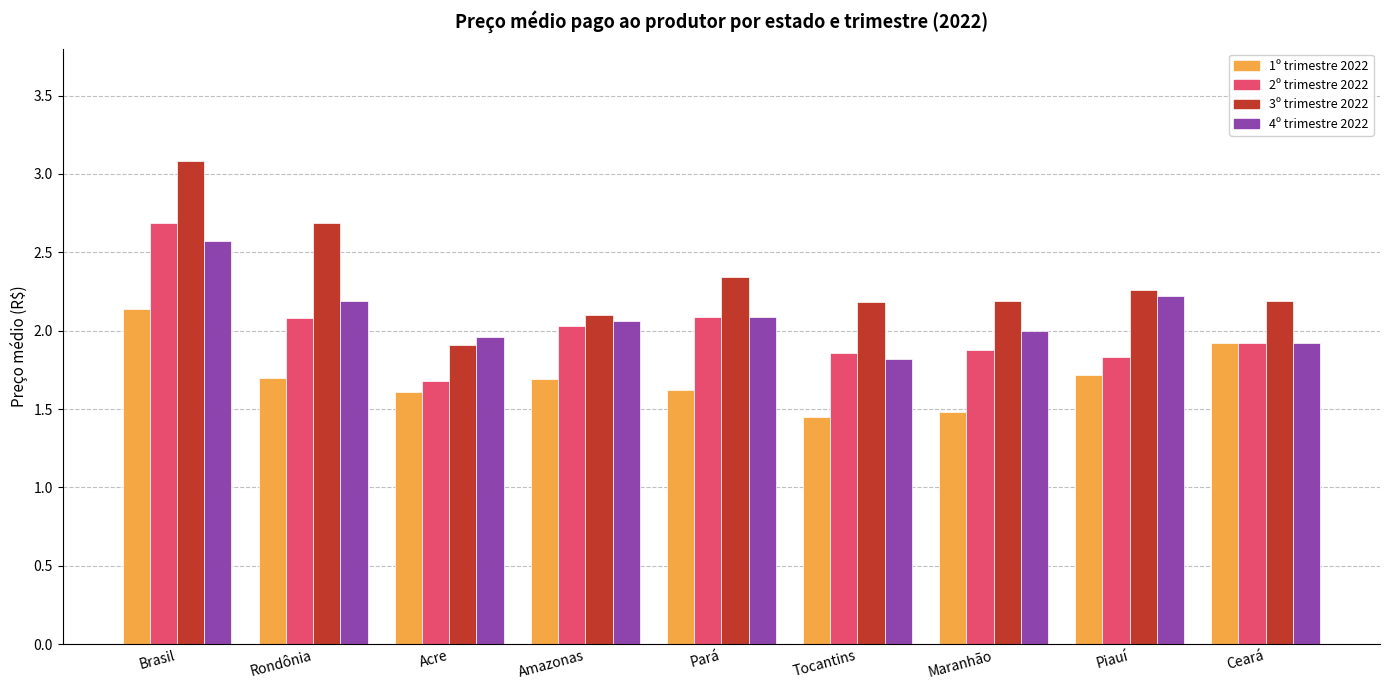

The 4º trimestre 2022 series shows 1.2 at Amazonas. True or false?

False